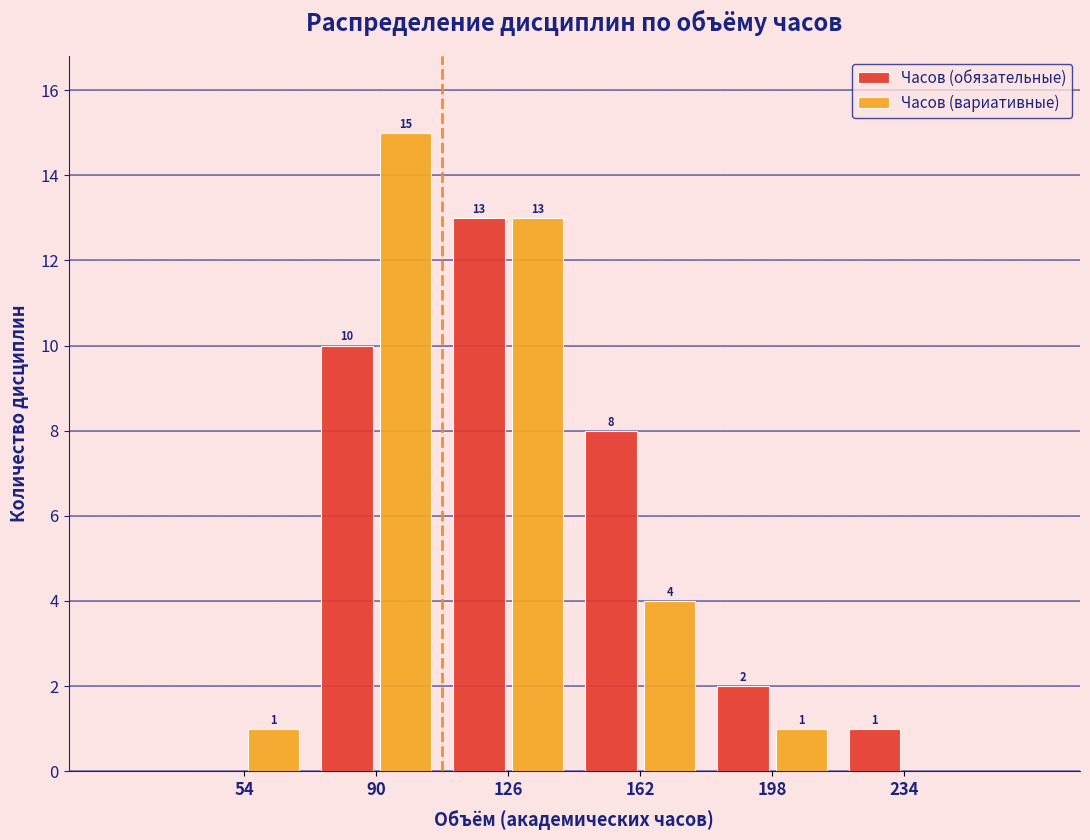

Reading right to left, what are all the values shown in this chart?

Часов (обязательные): 234=1	198=2	162=8	126=13	90=10	54=0
Часов (вариативные): 234=0	198=1	162=4	126=13	90=15	54=1